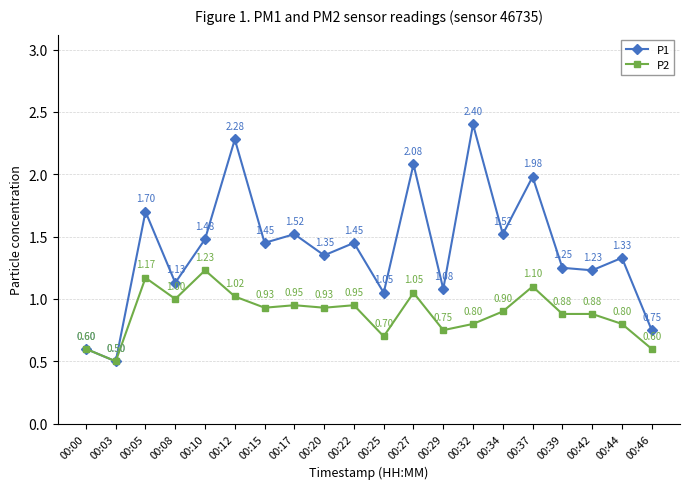

The P2 series shows 0.8 at 00:44. True or false?

True